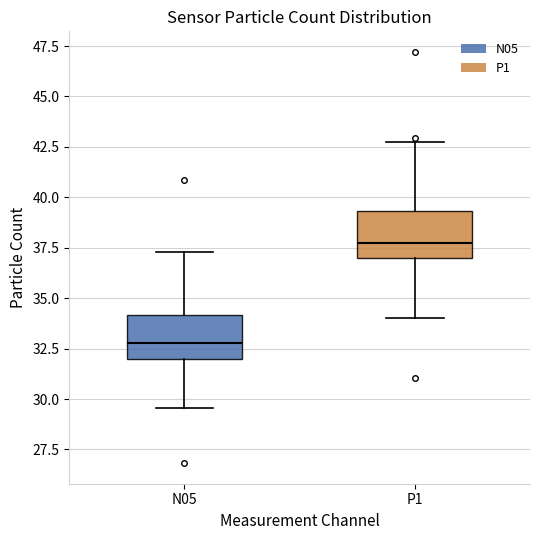

Where does the upper whisker of the box for N05 end on the y-axis? The values are not printed on the chart, so give them approximately, as read against the axis.

37.5